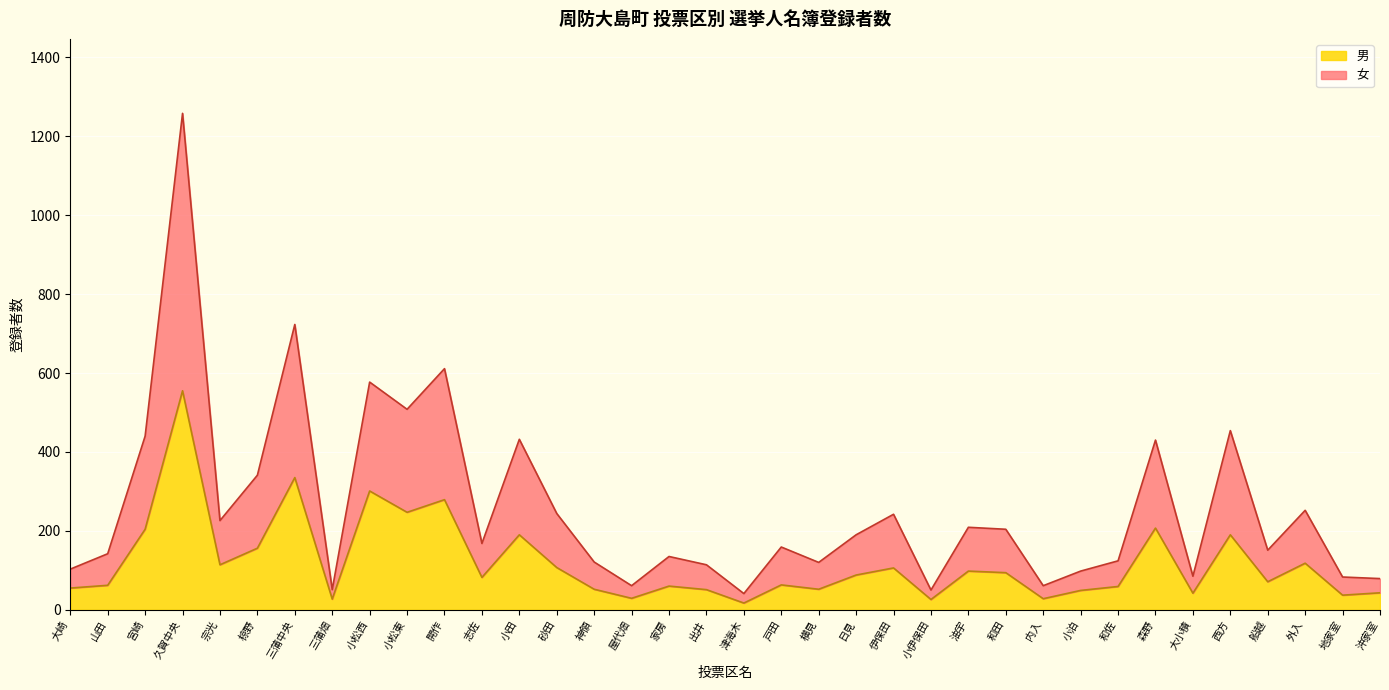

What is the difference between the maximum and minimum values in the 男 series?

538